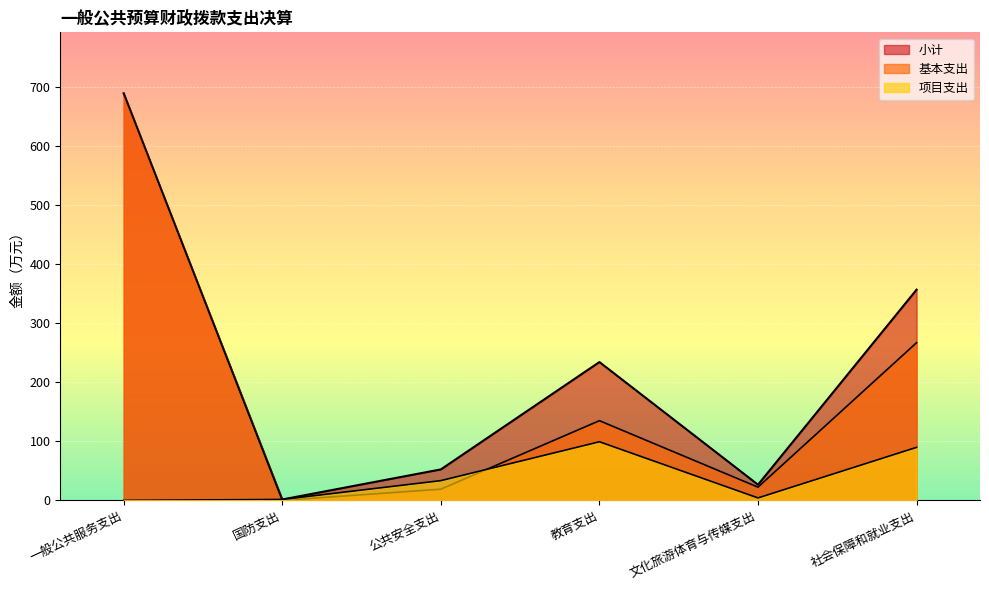

How many positive values does the 基本支出 series have?

5